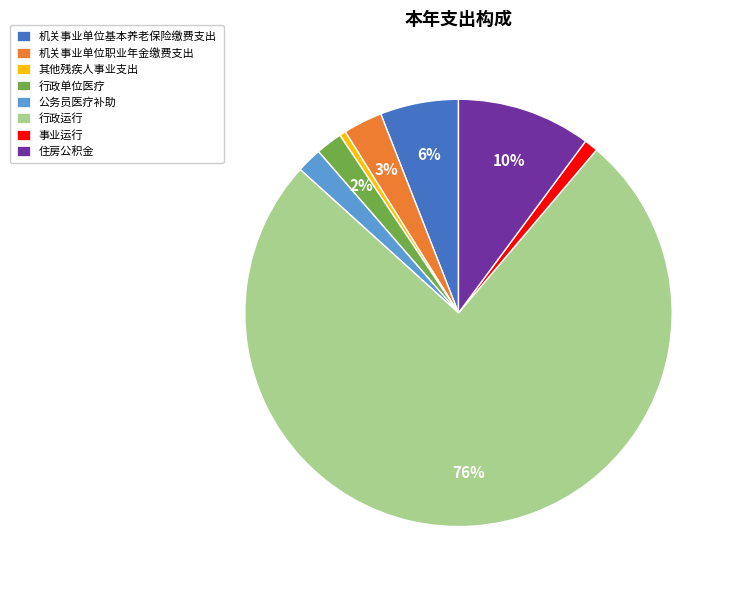

What is the largest slice in the pie chart?

行政运行